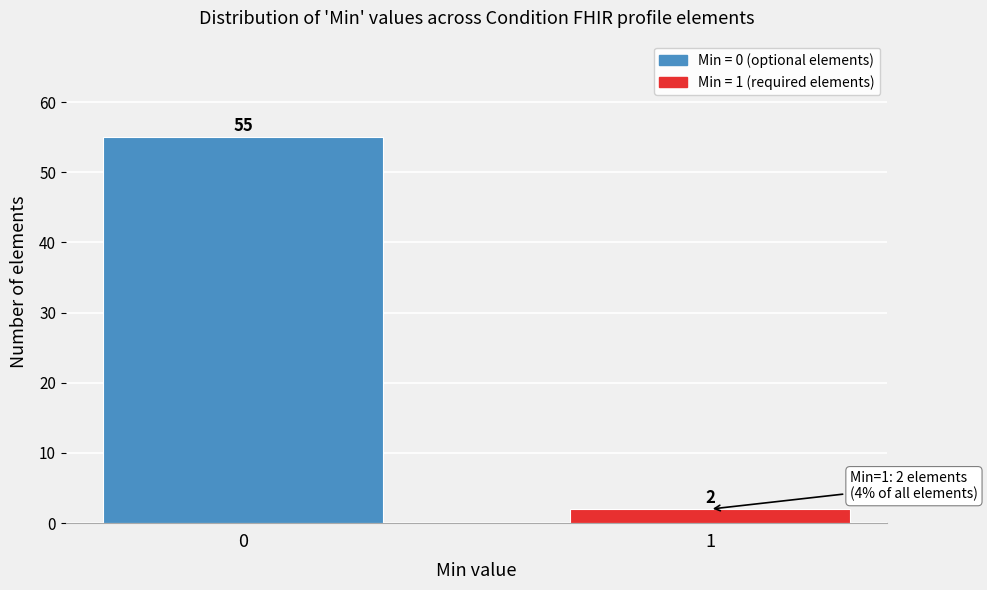

Reading left to right, what are all the values shown in this chart?

55	2